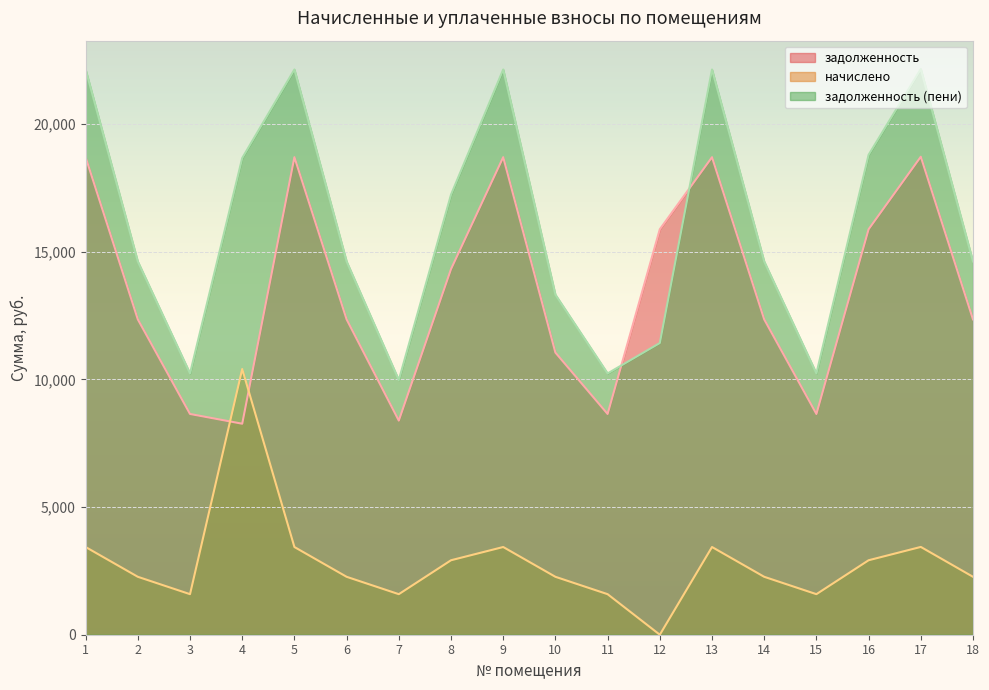

At which label does задолженность (пени) reach its peak?

17